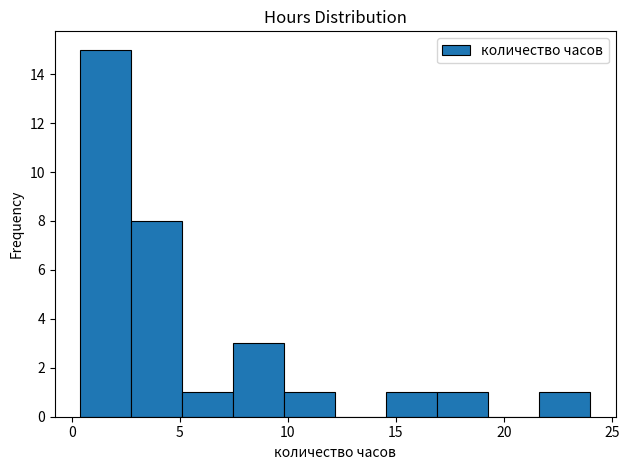

Reading left to right, list every bar in this chart as the range it spans on the x-axis followed by its height. Neither the bar edges nor the heights are printed on the chart, so give them approximately, as read against the axes.

0.5 to 3.0: 15
3.0 to 5.0: 8
5.0 to 7.5: 1
7.5 to 10.0: 3
10.0 to 12.0: 1
12.0 to 14.5: 0
14.5 to 17.0: 1
17.0 to 19.5: 1
19.5 to 21.5: 0
21.5 to 24.0: 1